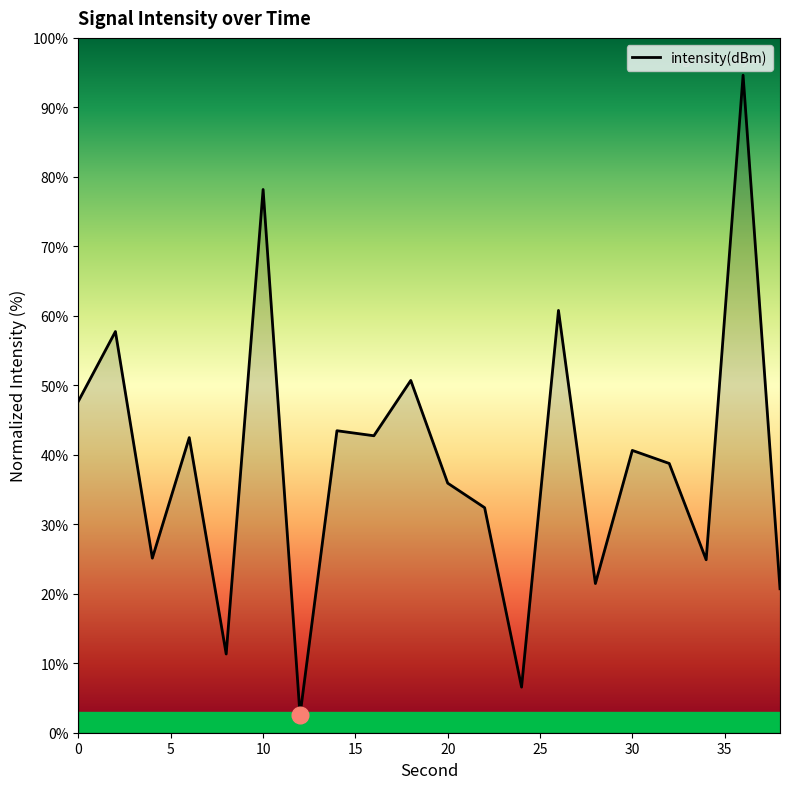

What is the difference between the maximum and minimum values?

92.1